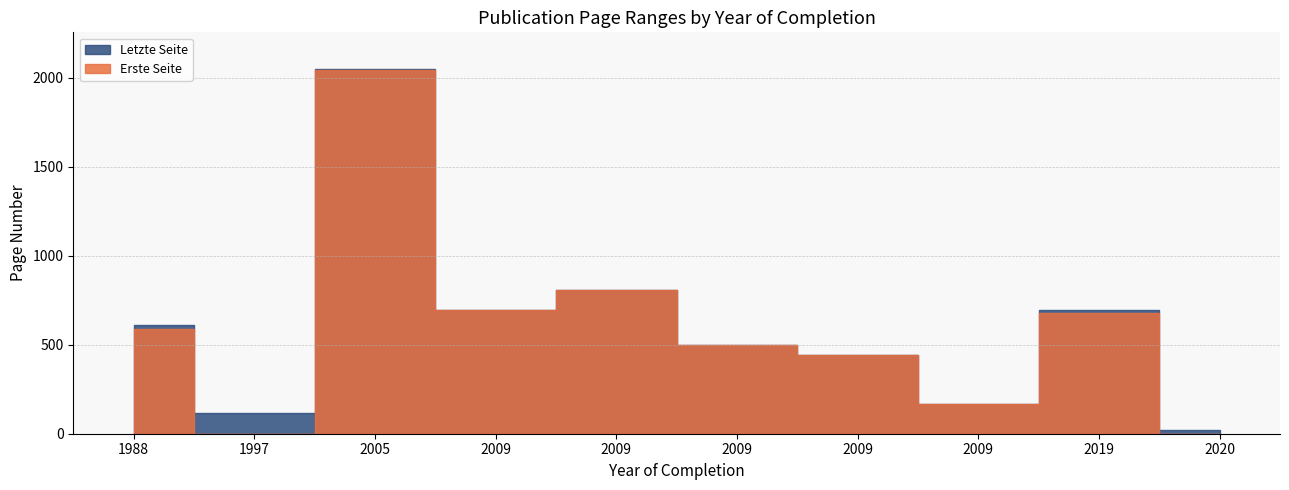

The value of Erste Seite at 2009 is 275. True or false?

False